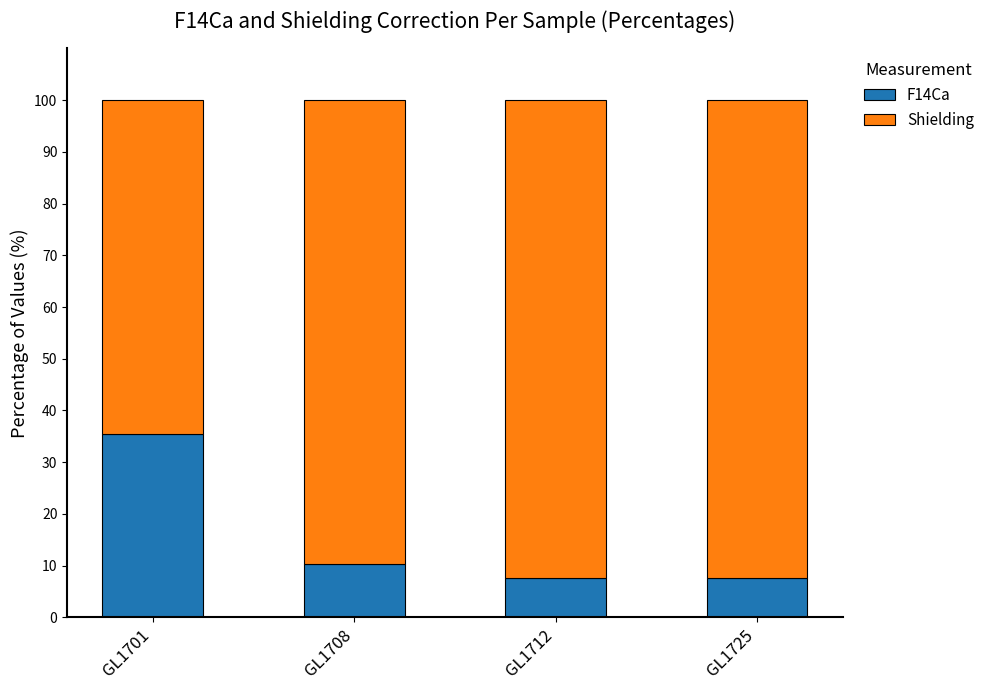

What is the sum of the F14Ca values at GL1708 and GL1701?

45.7